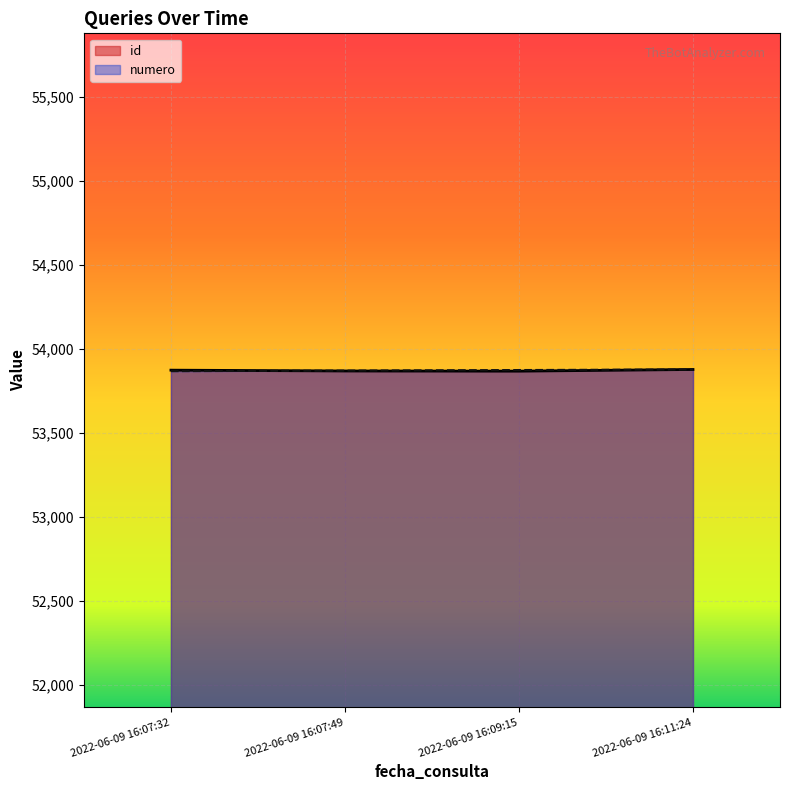

Reading left to right, what are all the values shown in this chart?

id: 2022-06-09 16:07:32=53872.0	2022-06-09 16:07:49=53867.0	2022-06-09 16:09:15=53866.0	2022-06-09 16:11:24=53876.0
numero: 2022-06-09 16:07:32=53866.0	2022-06-09 16:07:49=53869.3	2022-06-09 16:09:15=53872.7	2022-06-09 16:11:24=53876.0